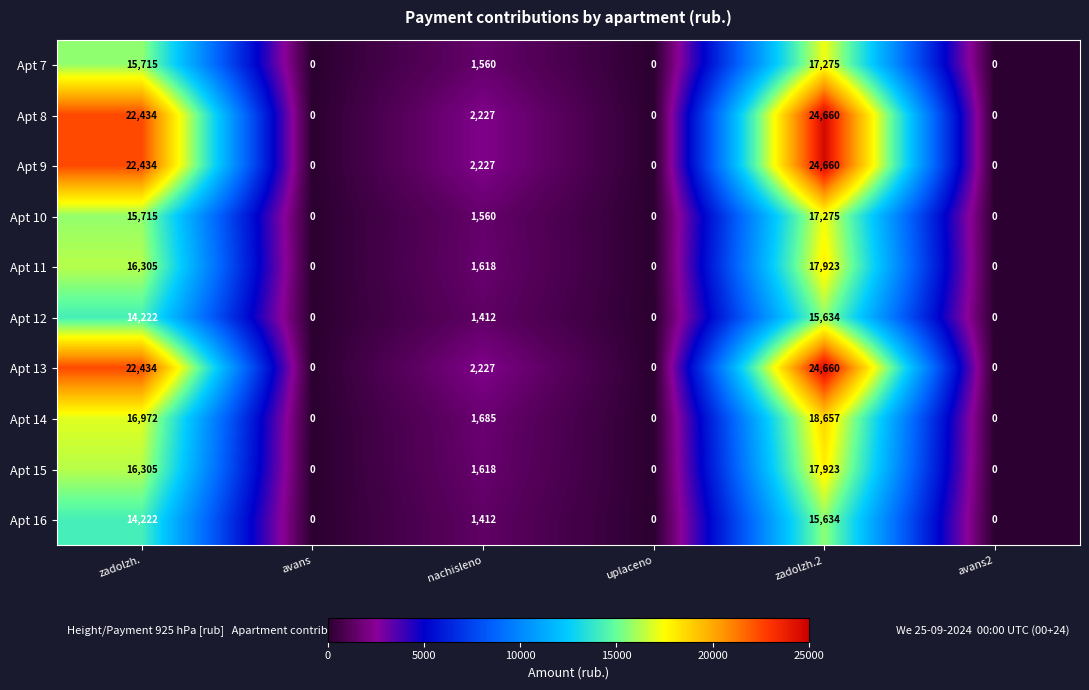

What is the difference between the Apt 14 values at zadolzh.2 and avans2?

18657